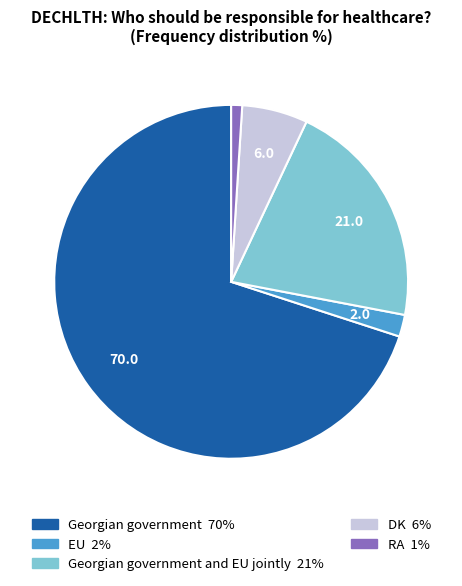

Is there any slice that represents more than half of the pie?

Yes